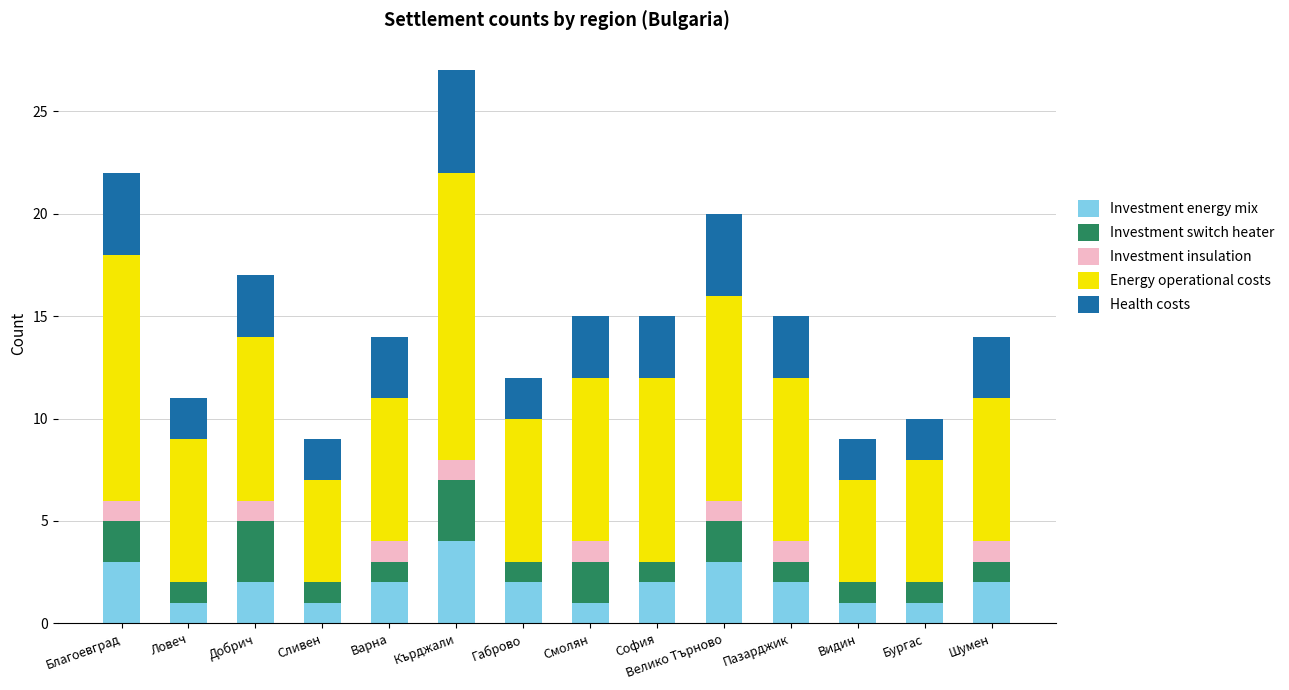

Does the chart contain stacked bars?

Yes